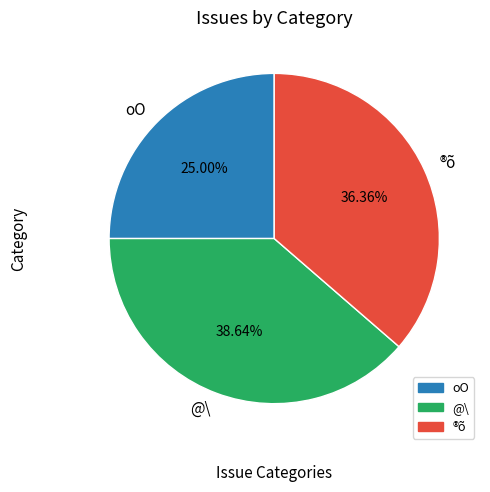

How many slices are in this pie chart?

3